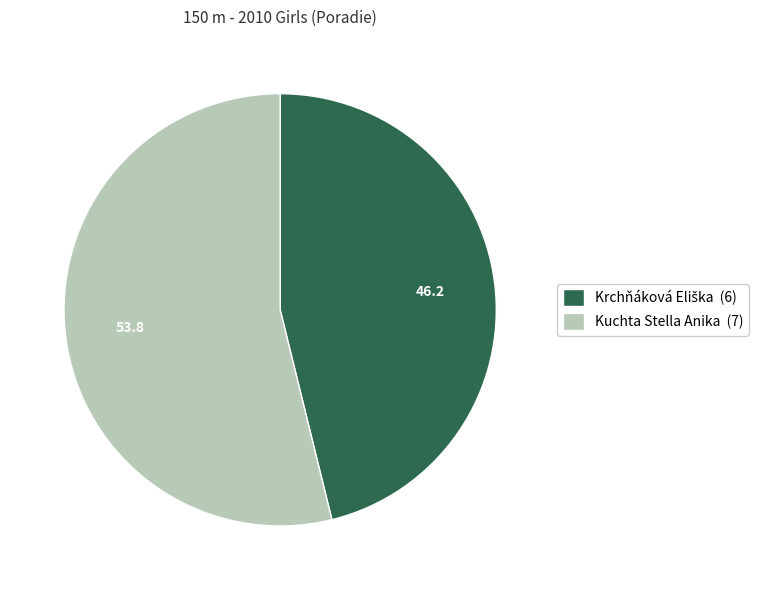

Does any single category account for the majority?

Yes